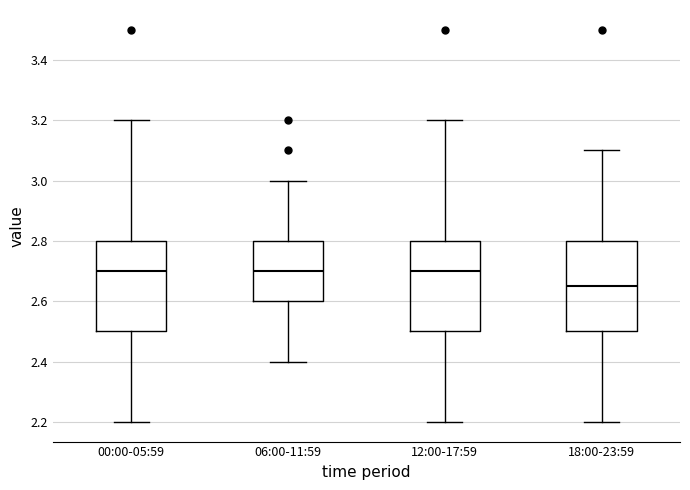

Reading left to right, read every box against the y-axis: the position of its median line, the range the box covers, and the ends of its whiskers. The values are not printed on the chart, so give them approximately, as read against the axis.

00:00-05:59: median 2.70, box 2.50 to 2.80, whiskers 2.20 to 3.20
06:00-11:59: median 2.70, box 2.60 to 2.80, whiskers 2.40 to 3.00
12:00-17:59: median 2.70, box 2.50 to 2.80, whiskers 2.20 to 3.20
18:00-23:59: median 2.66, box 2.50 to 2.80, whiskers 2.20 to 3.10